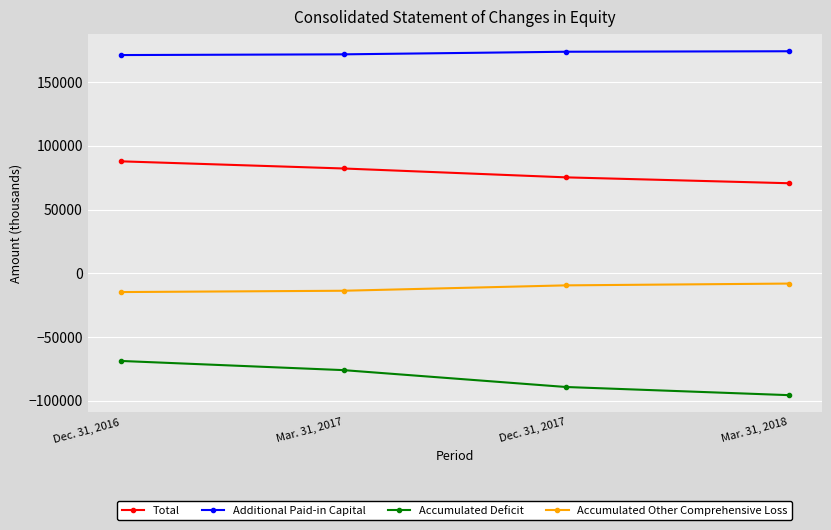

List the series in order of their peak value, highest first.

Additional Paid-in Capital, Total, Accumulated Other Comprehensive Loss, Accumulated Deficit